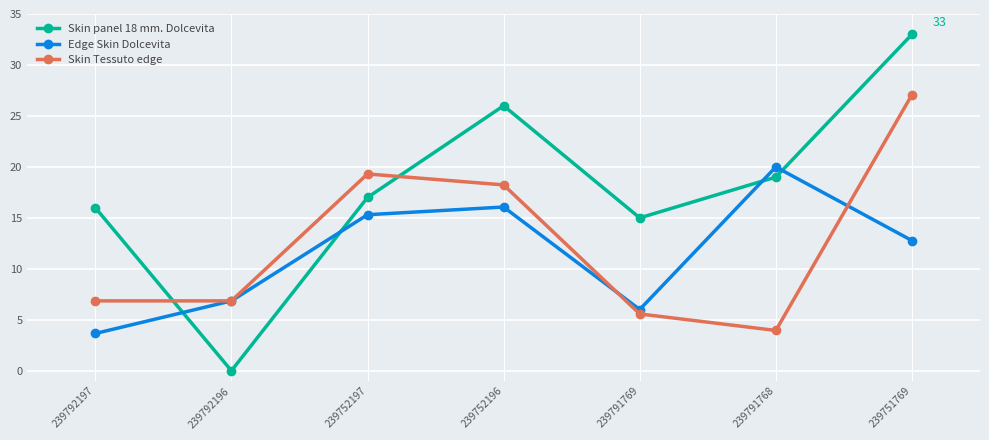

True or false: Skin panel 18 mm. Dolcevita has a value of 19.0 at 239791768.

True